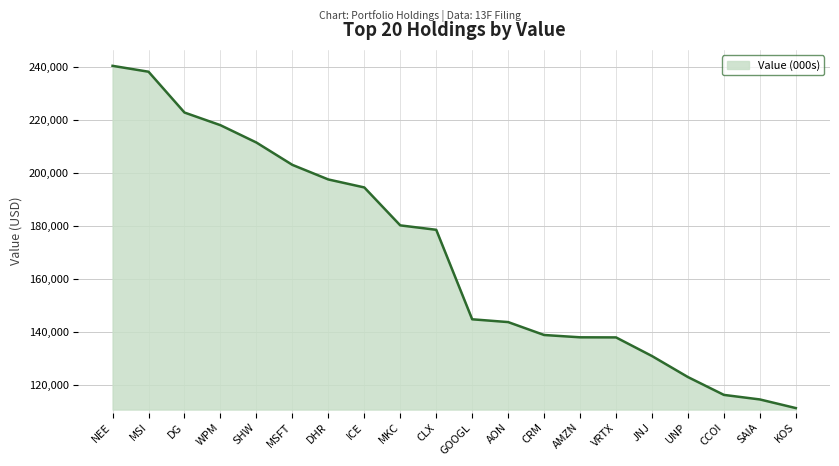

True or false: the data shows 116405 at CCOI.

True